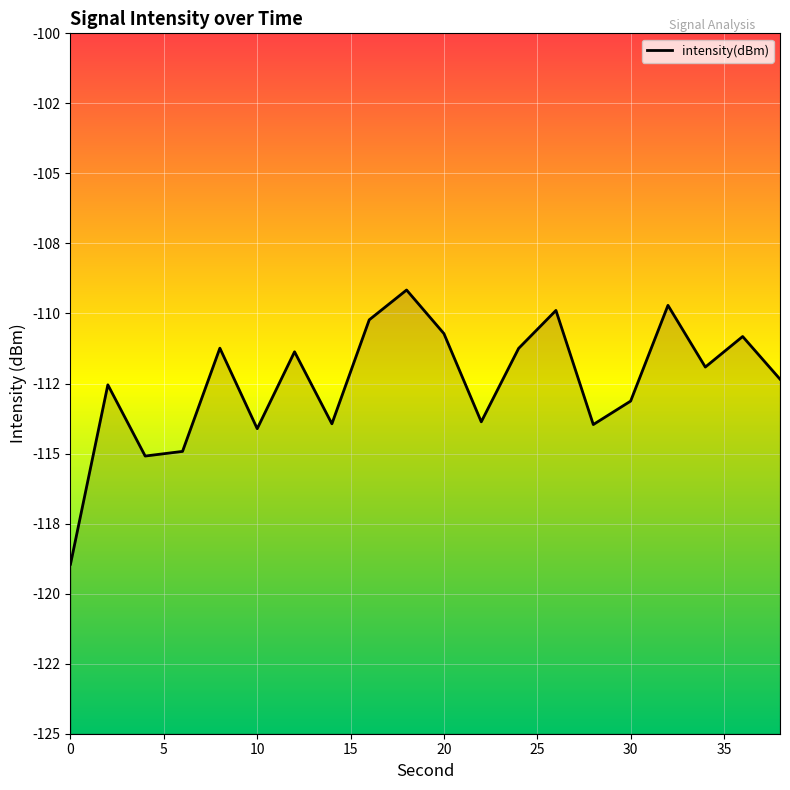

Is this an area chart (filled region under the line)?

No